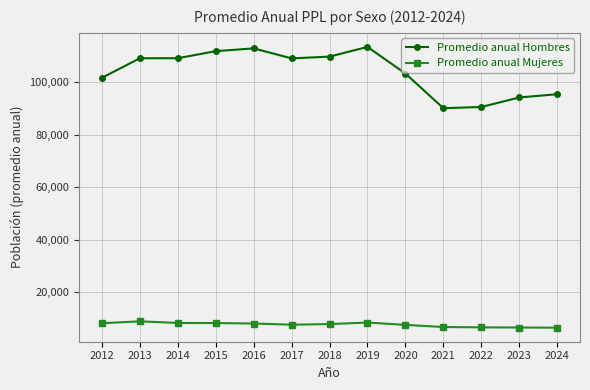

True or false: Promedio anual Hombres and Promedio anual Mujeres cross at least once.

False